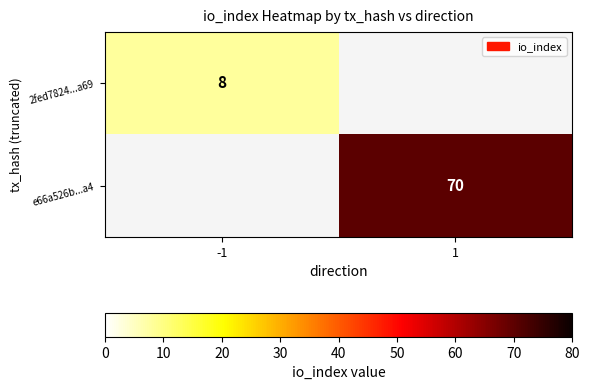

How many distinct data groups are displayed?

2